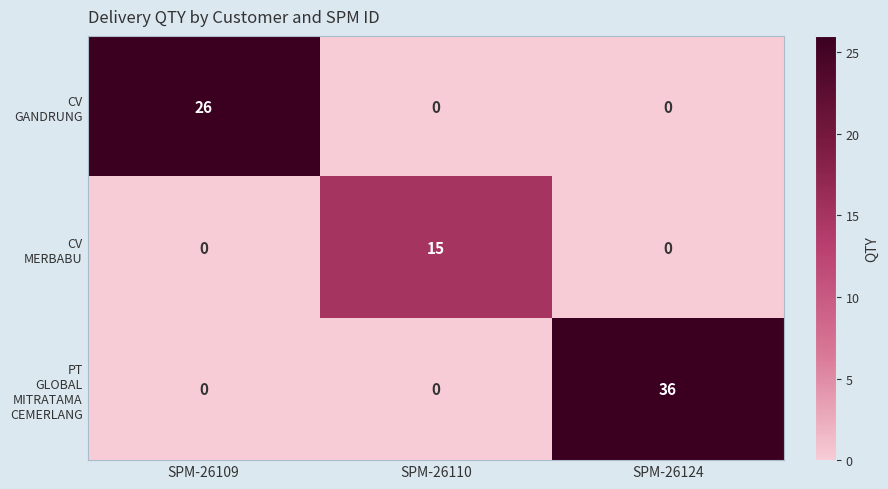

What is the difference between the highest and lowest values at SPM-26109?

26